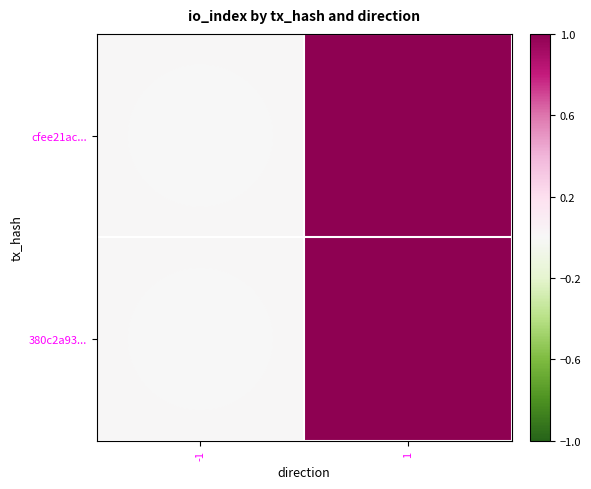

Rank the series at -1 from highest to lowest value.

cfee21ac..., 380c2a93...